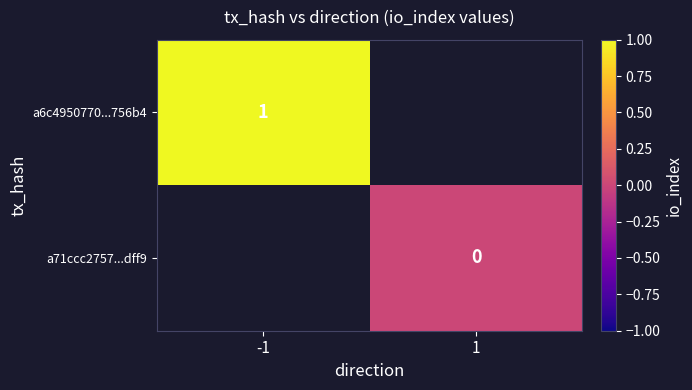

True or false: a6c4950770...756b4 has a value of 2 at -1.

False